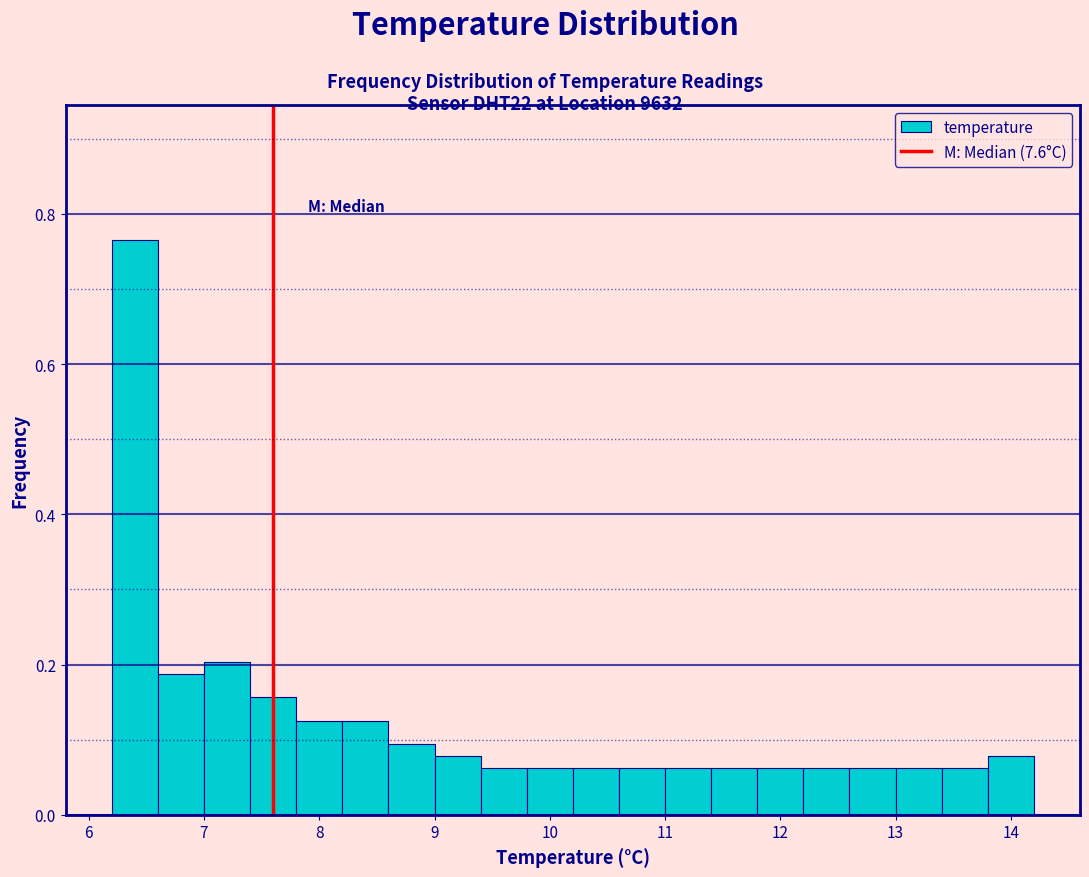

Over which range of the x-axis is the bar tallest?

6.2 to 6.6